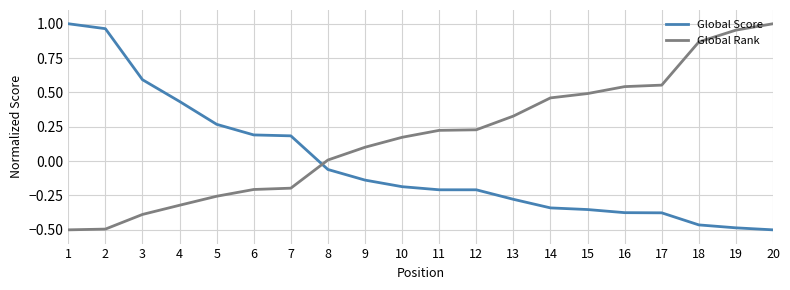

Where does the Global Score series first go above 0?

1